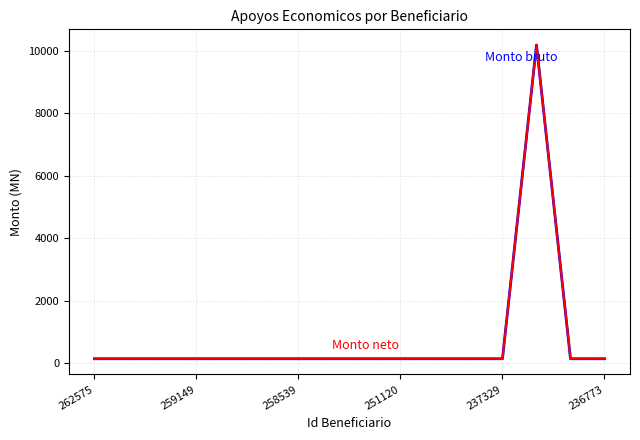

Does the chart display data point markers on the line(s)?

No